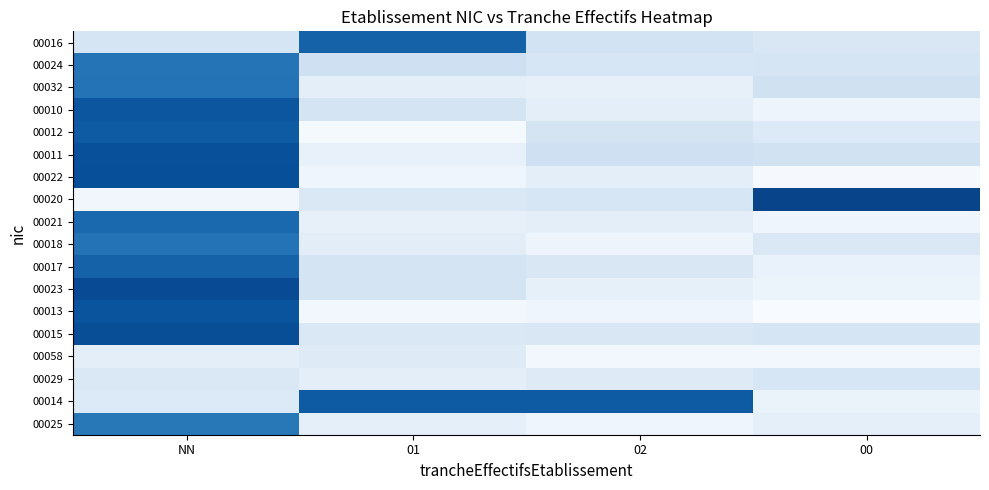

Reading left to right, transcribe all the data shown in this chart.

00016: NN=0.2	01=1.1	02=0.3	00=0.2
00024: NN=1.0	01=0.3	02=0.2	00=0.2
00032: NN=1.0	01=0.1	02=0.1	00=0.3
00010: NN=1.2	01=0.2	02=0.1	00=0.1
00012: NN=1.2	01=0.0	02=0.2	00=0.2
00011: NN=1.2	01=0.1	02=0.3	00=0.3
00022: NN=1.2	01=0.1	02=0.1	00=0.0
00020: NN=0.0	01=0.2	02=0.2	00=1.3
00021: NN=1.1	01=0.1	02=0.1	00=0.1
00018: NN=1.0	01=0.1	02=0.1	00=0.2
00017: NN=1.1	01=0.2	02=0.2	00=0.1
00023: NN=1.2	01=0.2	02=0.1	00=0.1
00013: NN=1.2	01=0.0	02=0.1	00=0.0
00015: NN=1.2	01=0.2	02=0.2	00=0.2
00058: NN=0.1	01=0.2	02=0.0	00=0.0
00029: NN=0.2	01=0.1	02=0.2	00=0.2
00014: NN=0.2	01=1.2	02=1.2	00=0.1
00025: NN=1.0	01=0.1	02=0.1	00=0.1